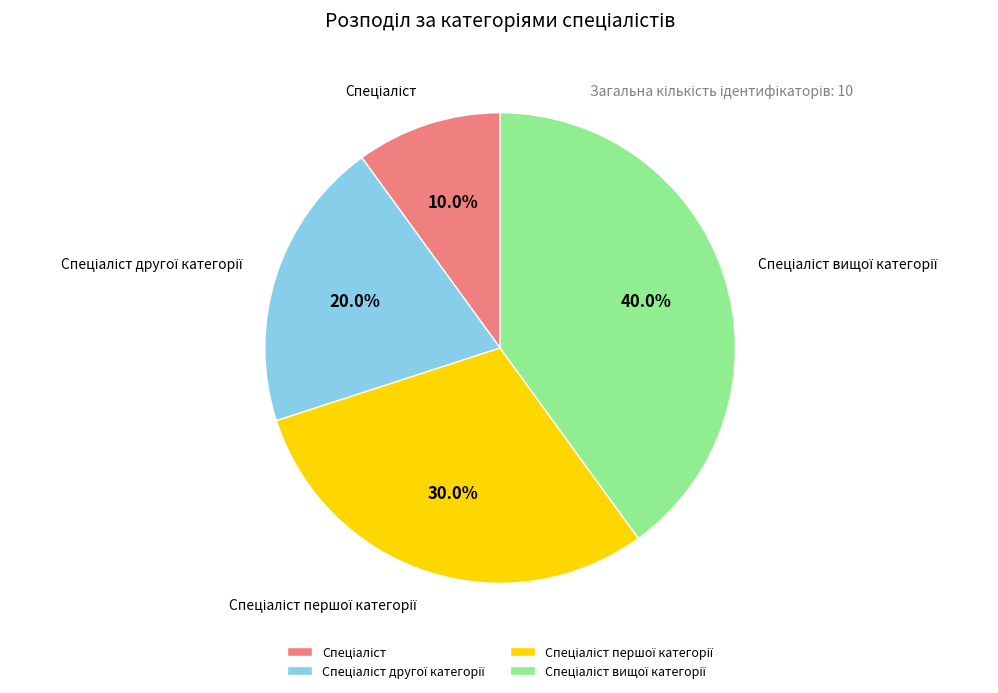

Is there a majority slice in this chart?

No